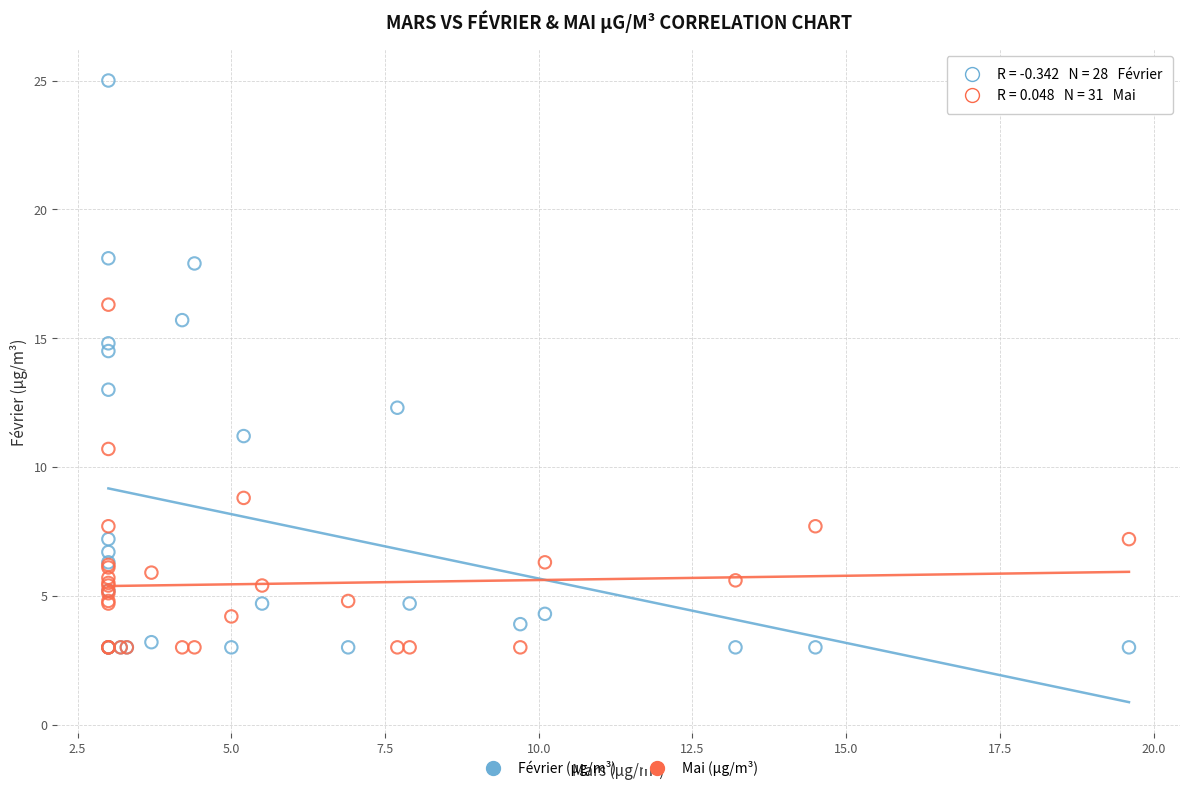

Which series contains the highest Y value?

Février (µg/m³)